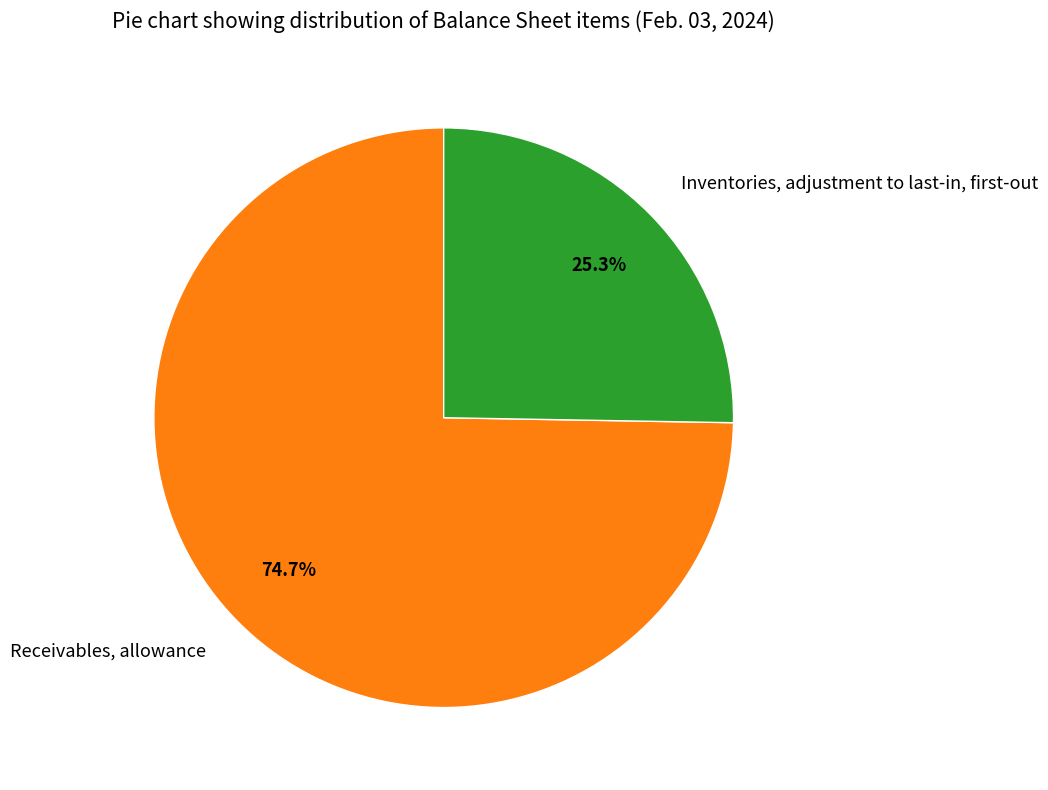

How many segments does this pie chart have?

2